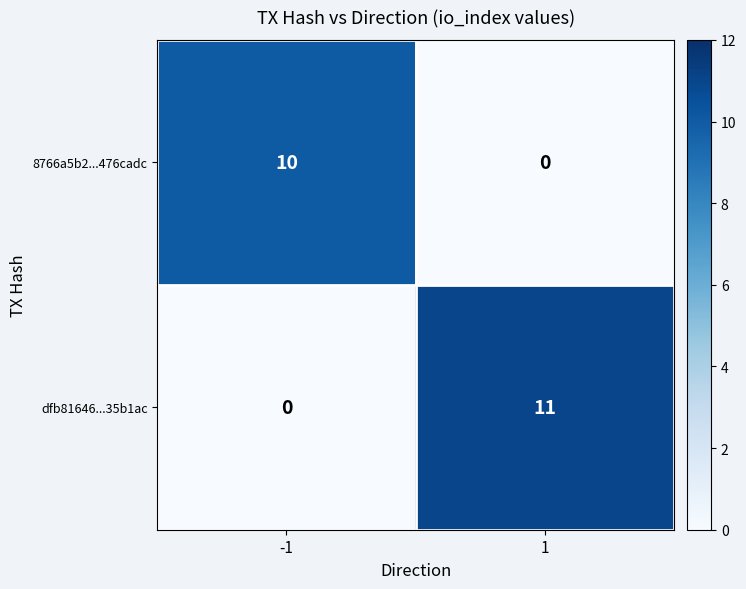

What is the sum of the 8766a5b2...476cadc values at 1 and -1?

10